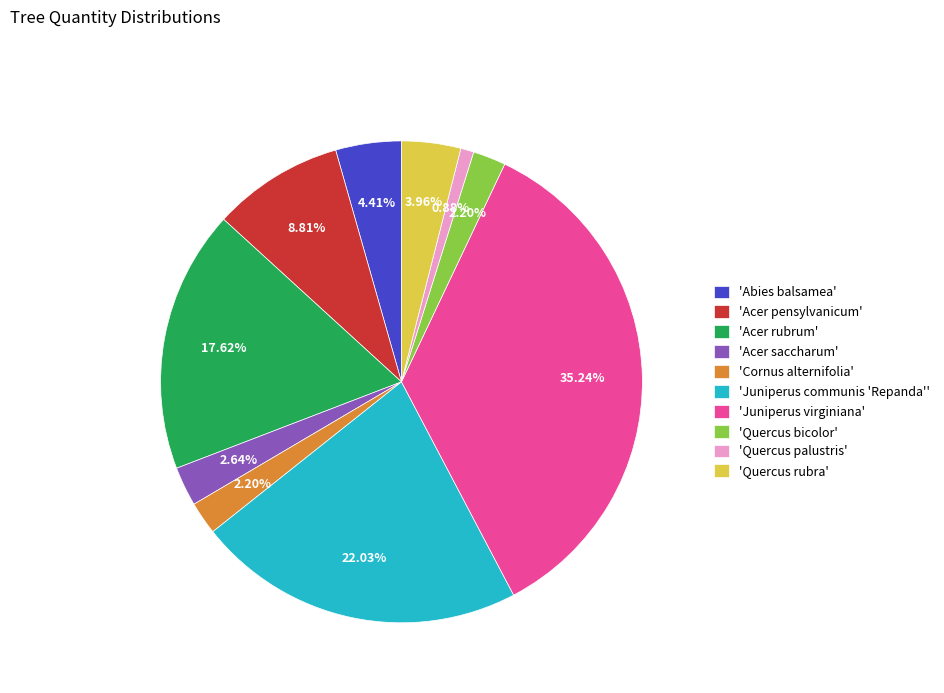

Which category has the smallest portion of the pie?

'Quercus palustris'